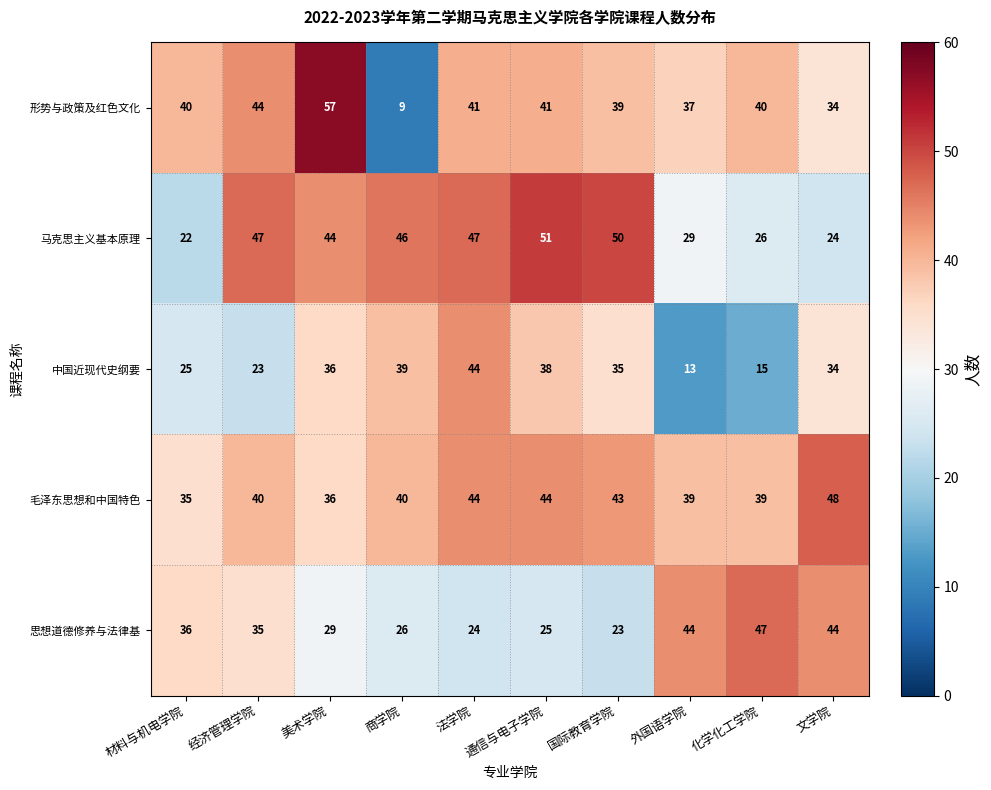

The 中国近现代史纲要 series shows 23 at 经济管理学院. True or false?

True